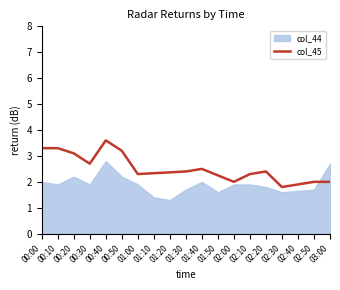

Reading left to right, list all the values displayed in this chart.

3.3	3.3	3.1	2.7	3.6	3.2	2.3	2.3	2.4	2.4	2.5	2.2	2.0	2.3	2.4	1.8	1.9	2.0	2.0